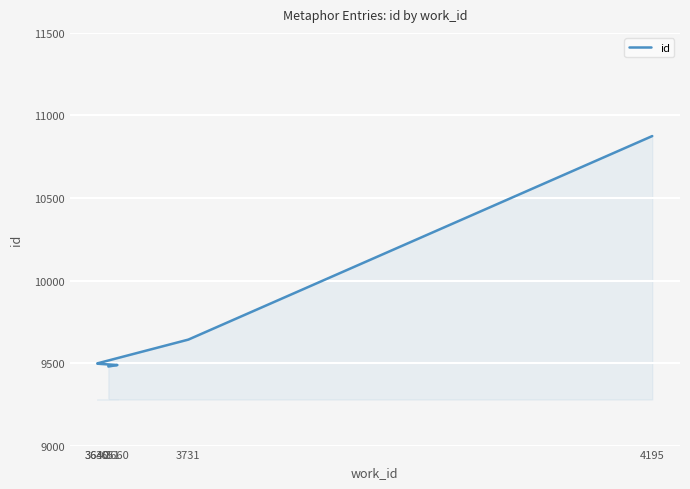

Approximately how many times larger is the value at 4195 compared to 3640?

1.1